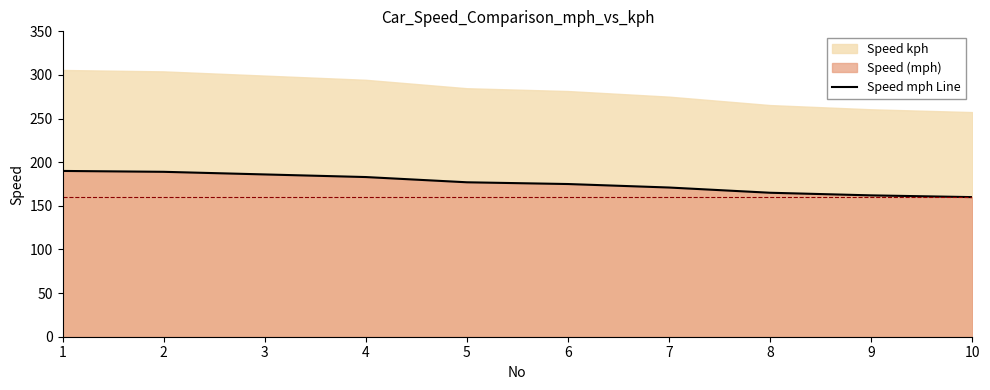

The value at 8 is 165. True or false?

True